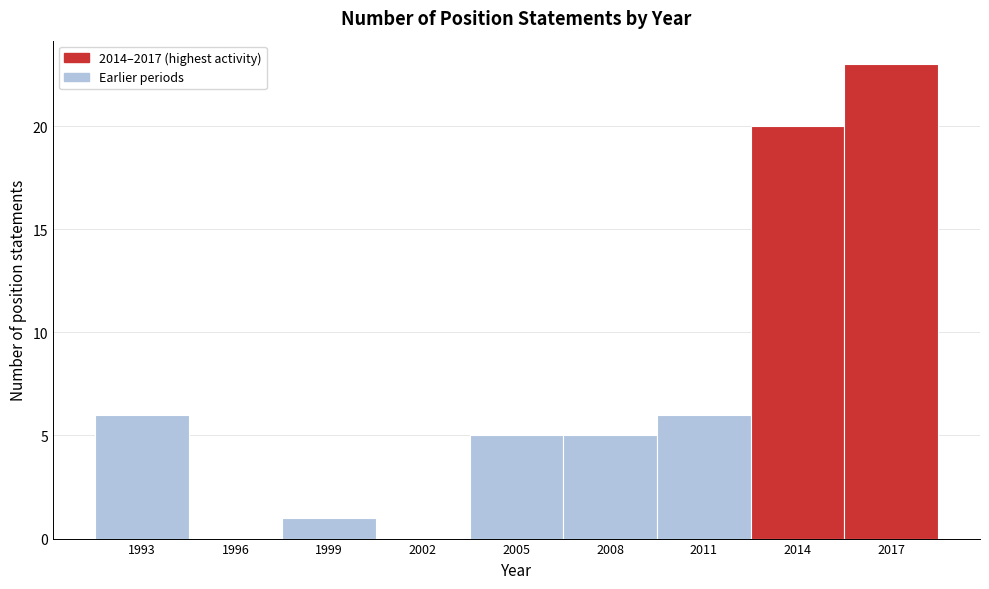

Reading left to right, transcribe all the data shown in this chart.

1993=6	1996=0	1999=1	2002=0	2005=5	2008=5	2011=6	2014=20	2017=23